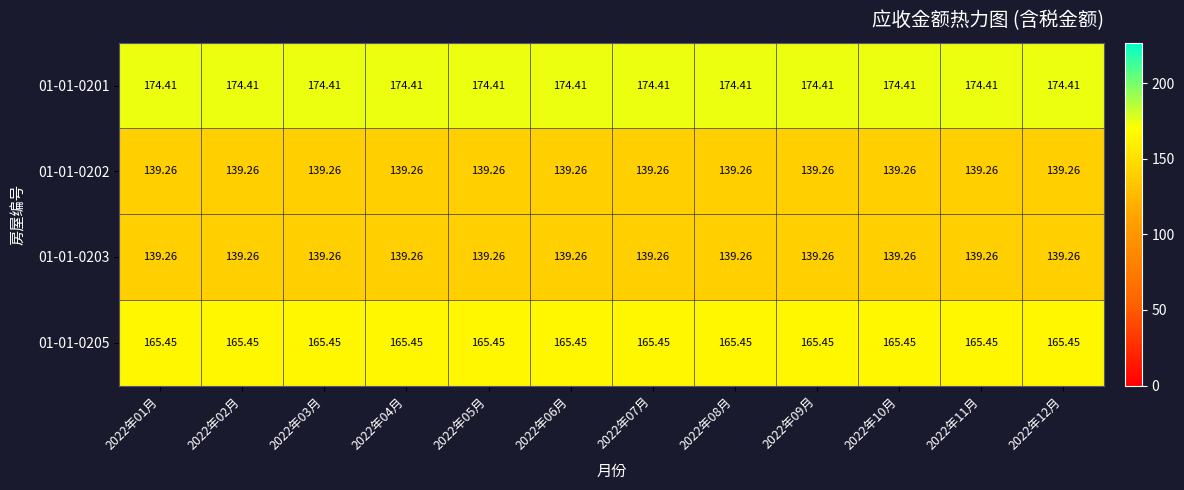

Is the value of 01-01-0205 at 2022年01月 greater than the value of 01-01-0201 at 2022年05月?

No